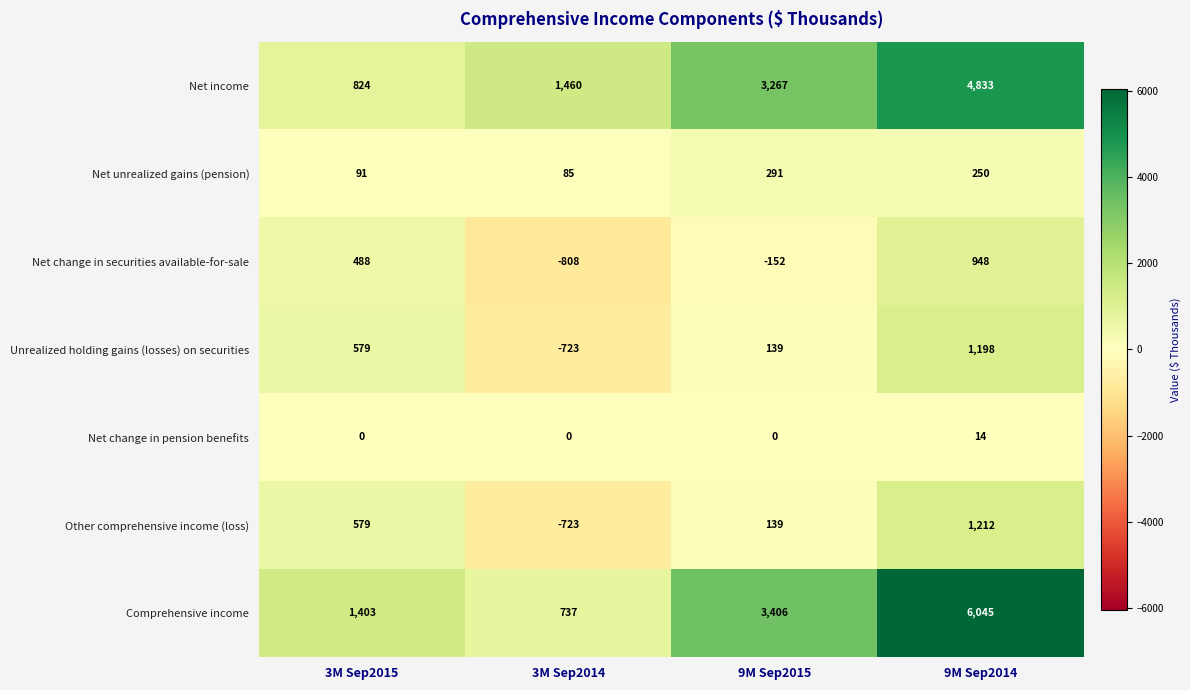

How many categories are shown in the chart?

4